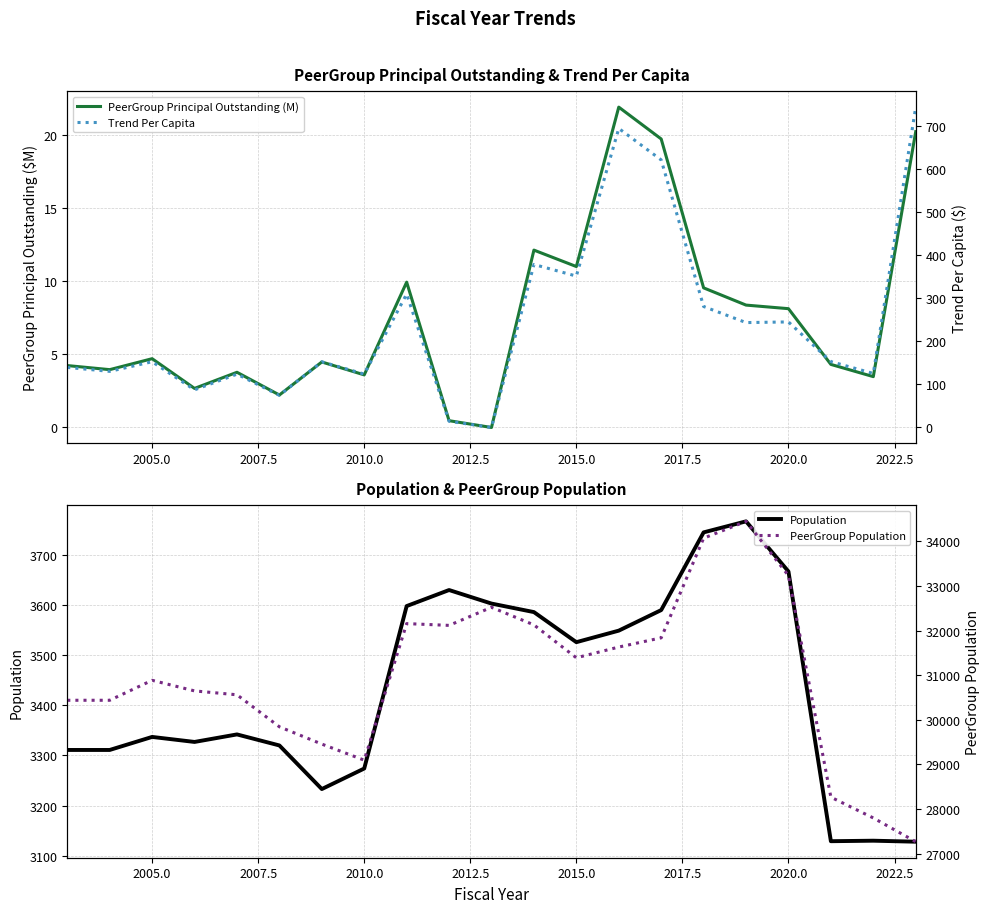

Is the value of Population at 11 greater than the value of Trend Per Capita at 2020.0?

Yes